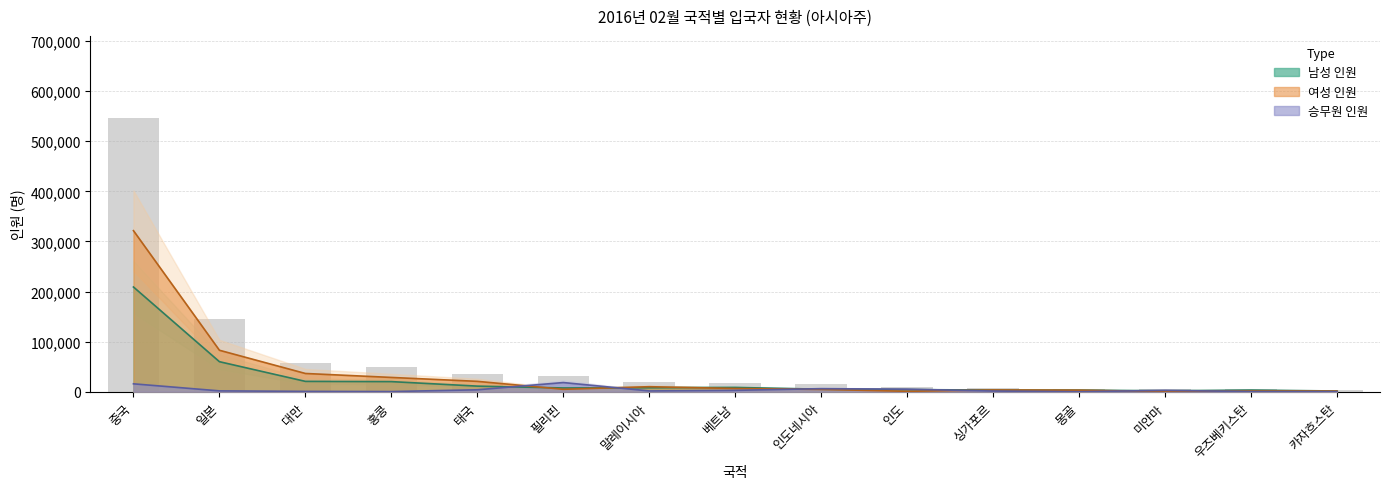

True or false: 승무원 인원 has a value of 1782 at 미얀마.

False